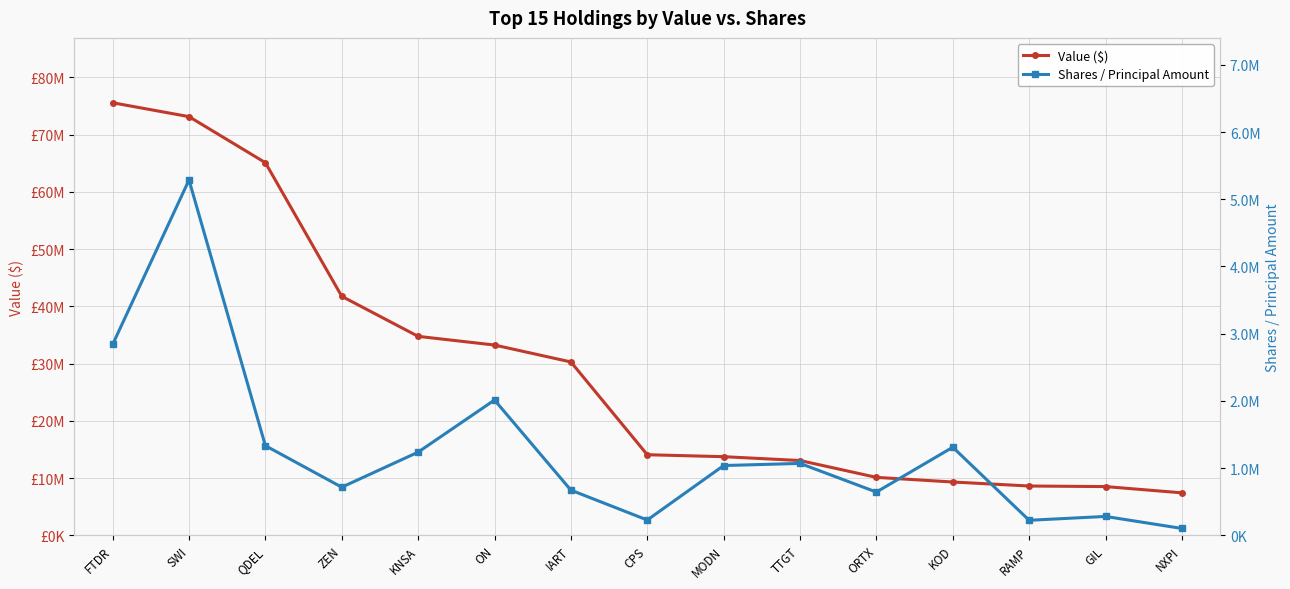

At KNSA, list the series in order from smallest to largest.

Shares / Principal Amount, Value ($)